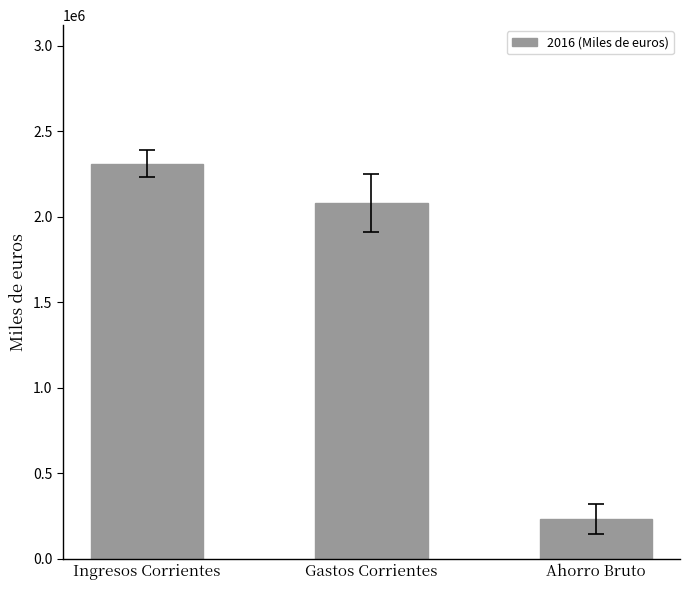

What is the smallest value displayed?

233506.1